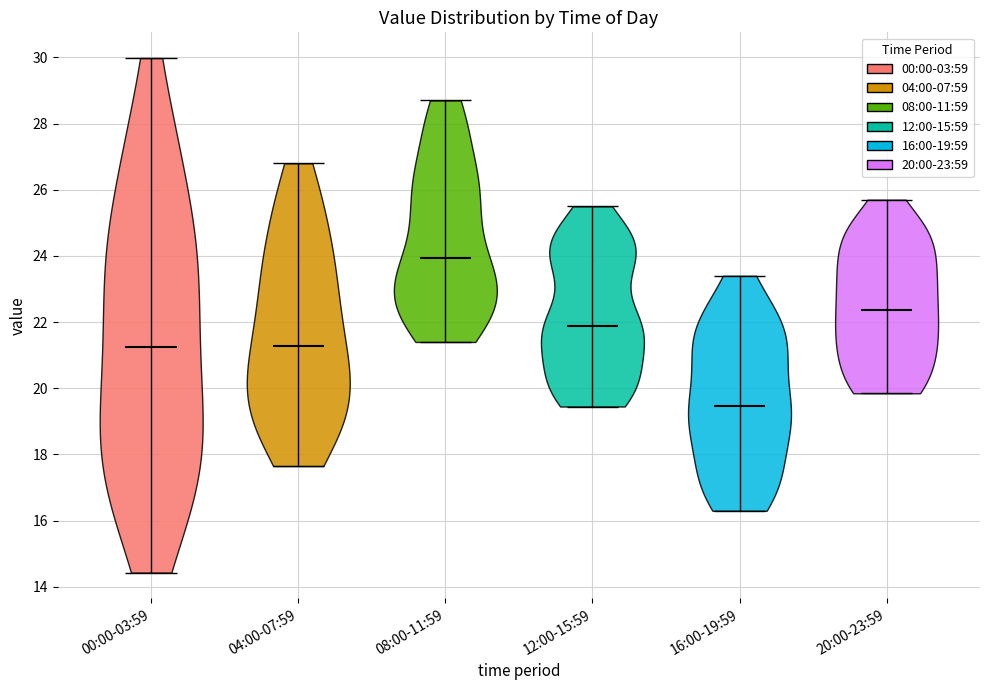

Which violin has the lowest median line?

16:00-19:59